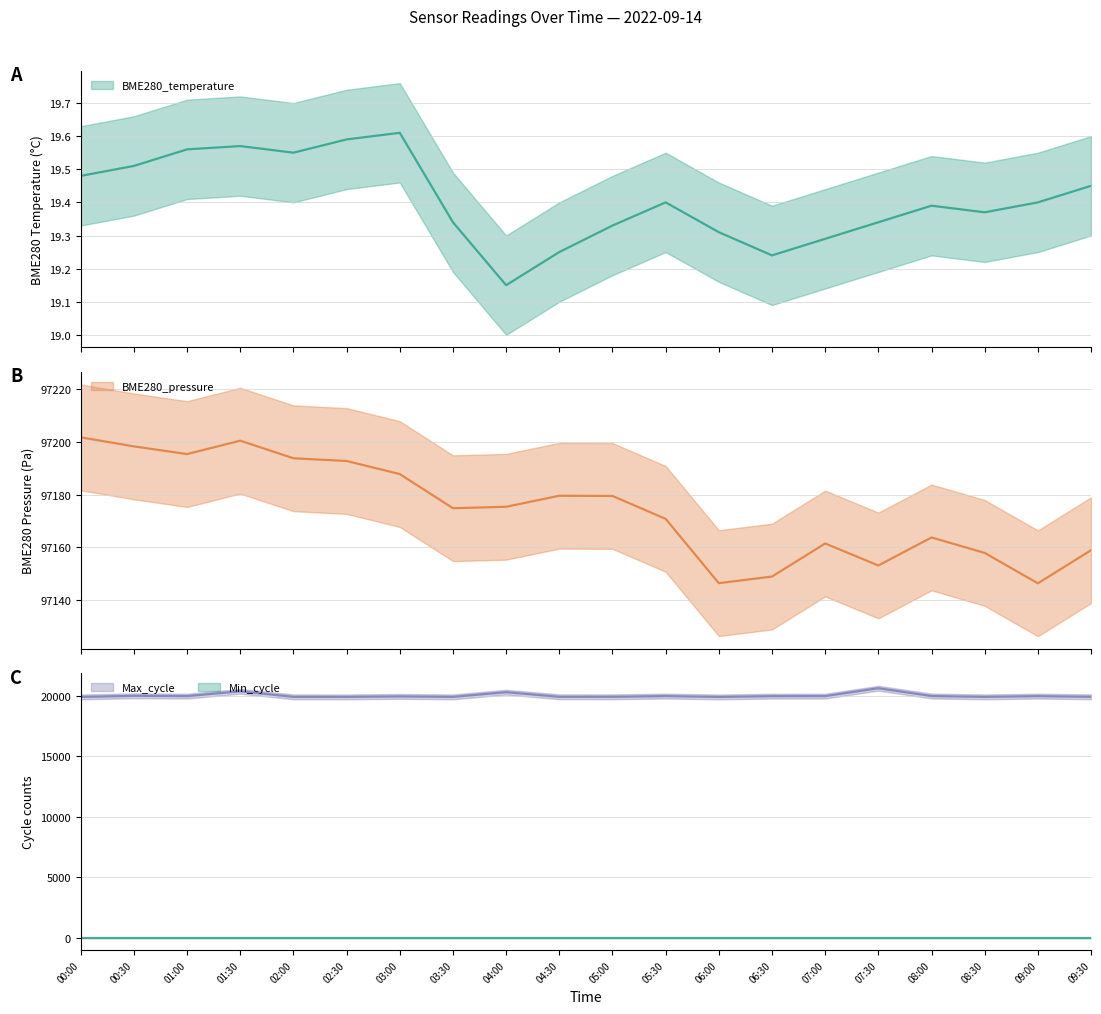

Is the value of BME280_pressure at 08:30 greater than the value of BME280_temperature at 06:30?

Yes